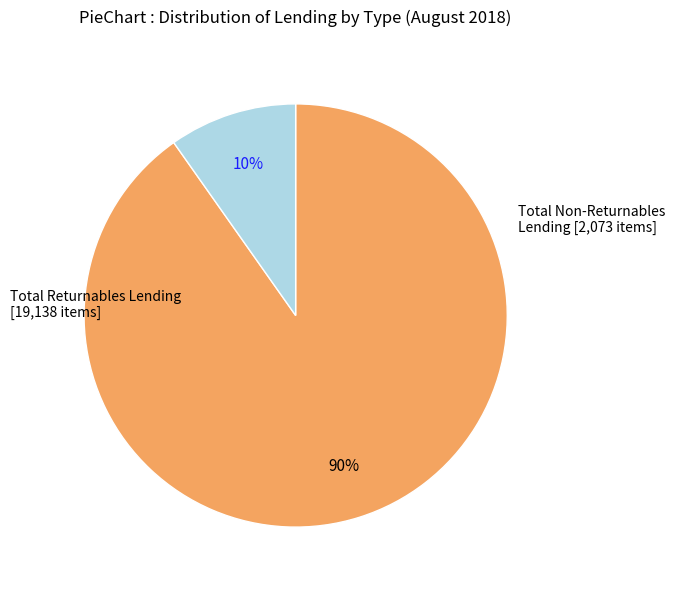

To the nearest percent, what is the difference between the Total Non-Returnables Lending and Total Returnables Lending slice percentages?

80%